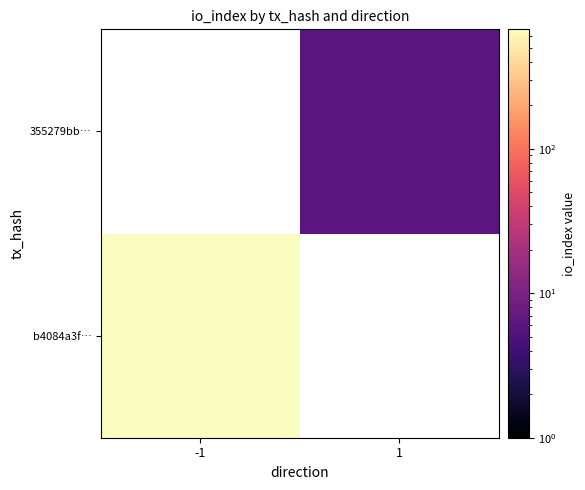

At how many categories does at least one series exceed 173?

1